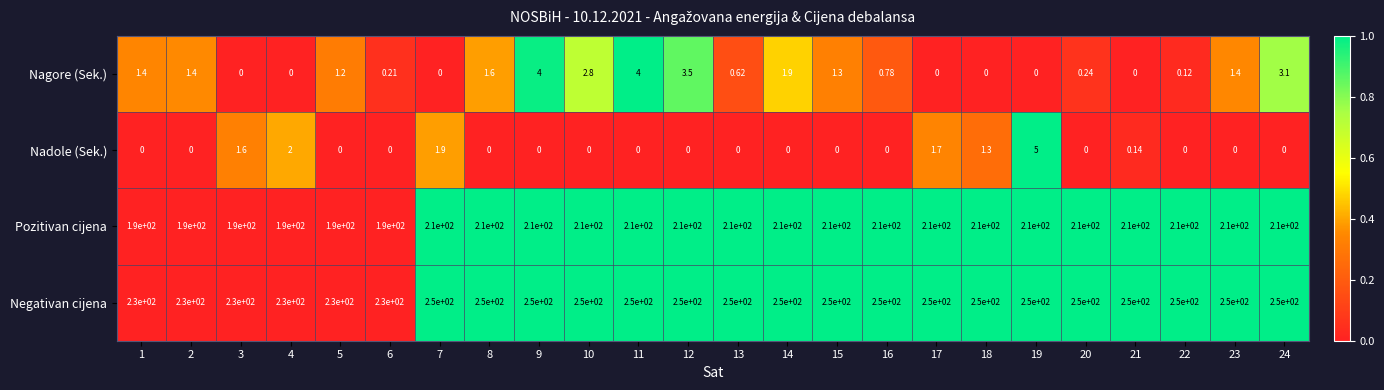

How many data points does each series have?

24